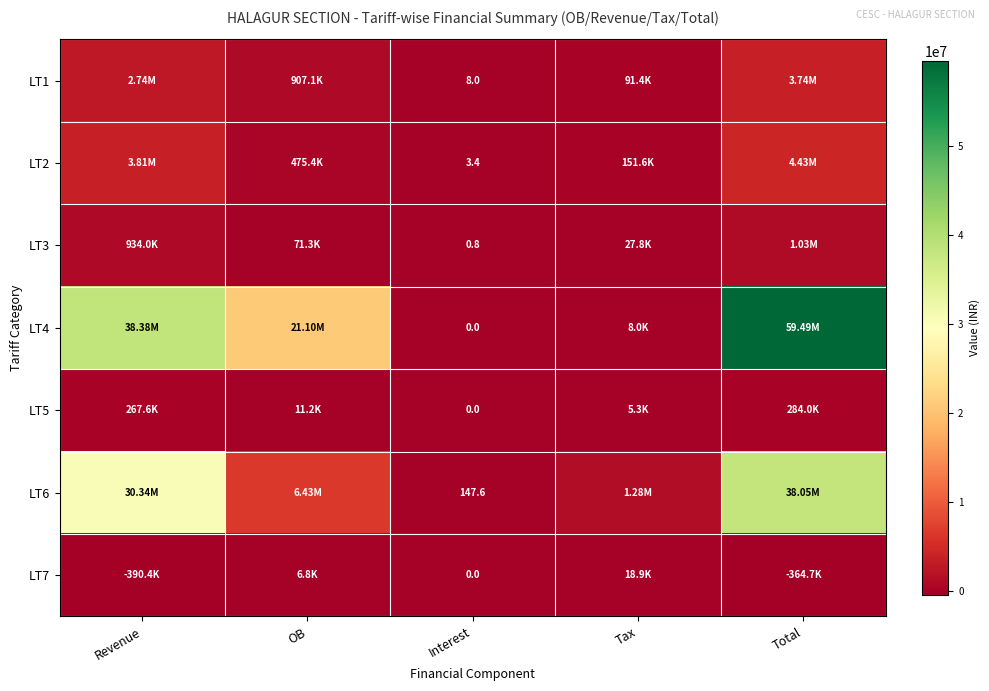

Read the LT4 value at Total.

59491854.0